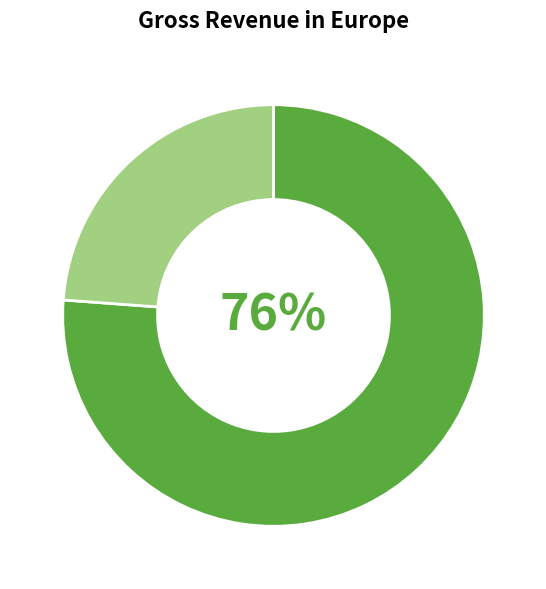

To the nearest percent, what is the difference between the largest and smallest slice percentages?

52%